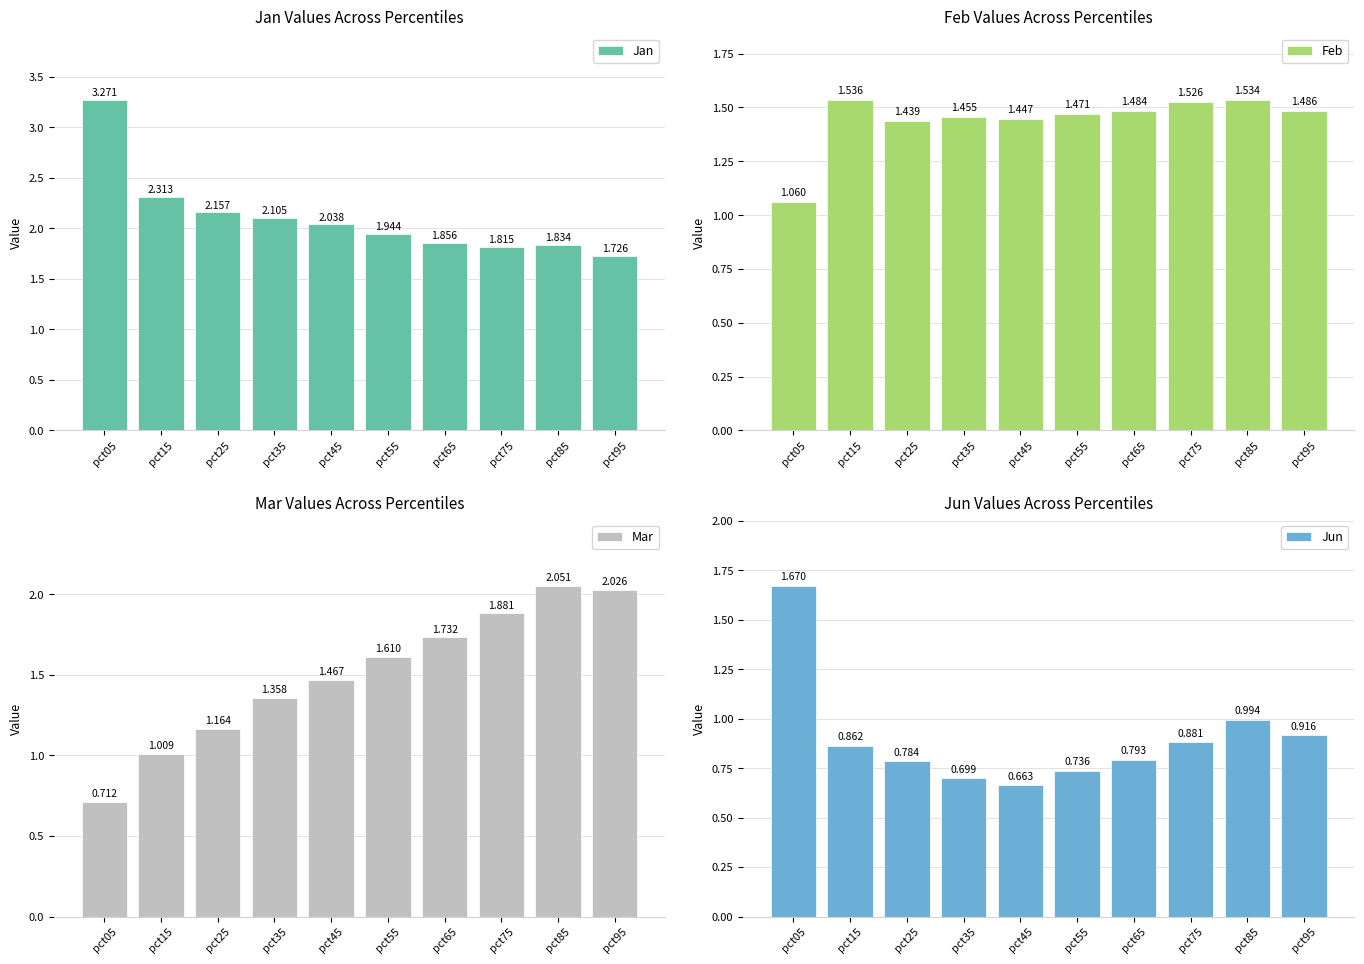

Between pct85 and pct05, which is larger?

pct05